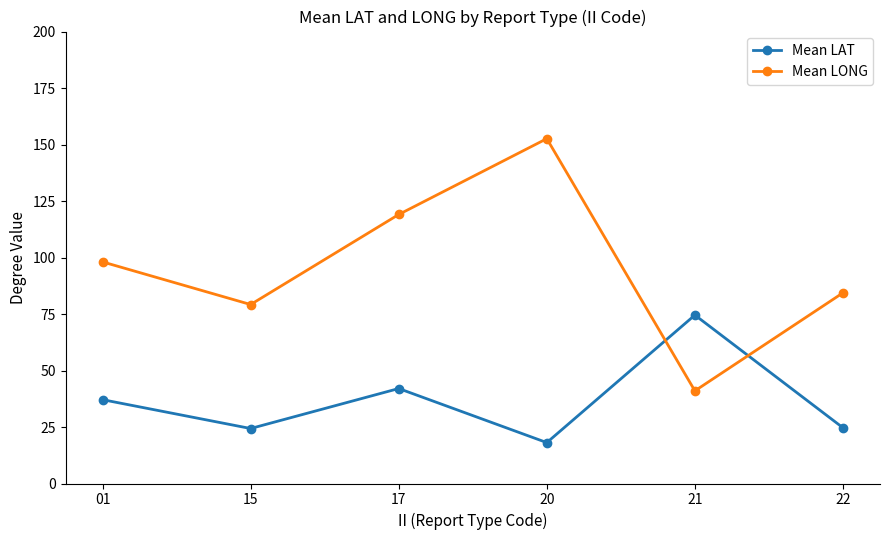

Is it true that Mean LONG equals 84.4 at 22?

True